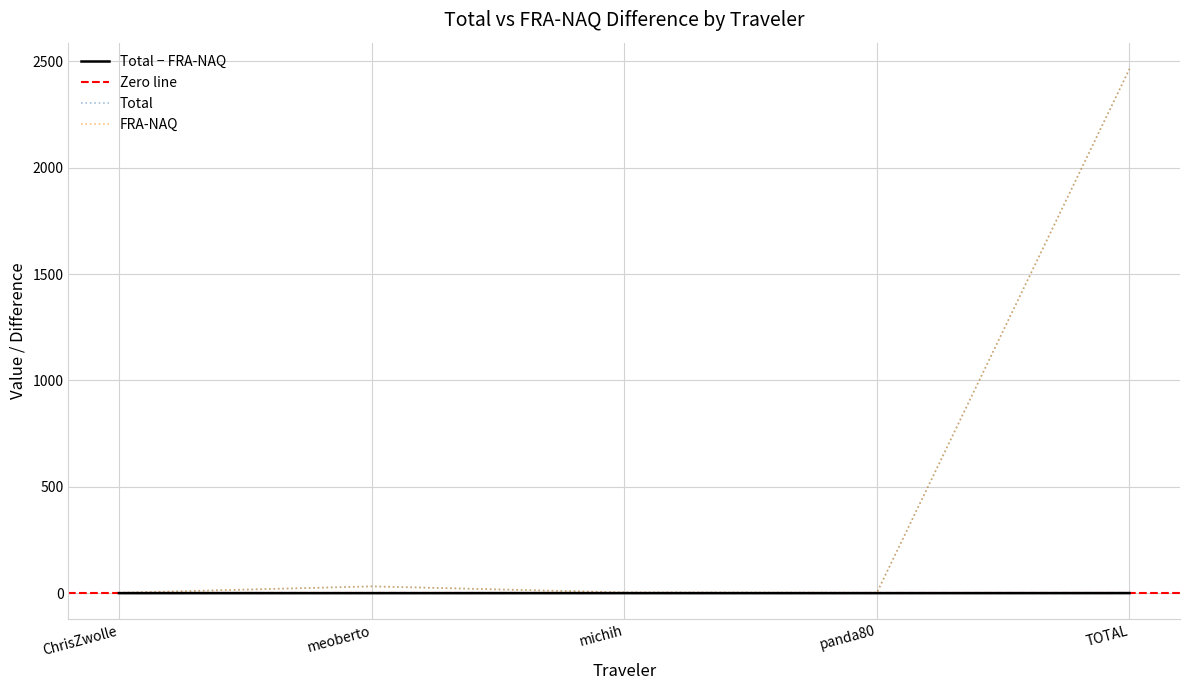

At michih, list the series in order from smallest to largest.

Total, FRA-NAQ